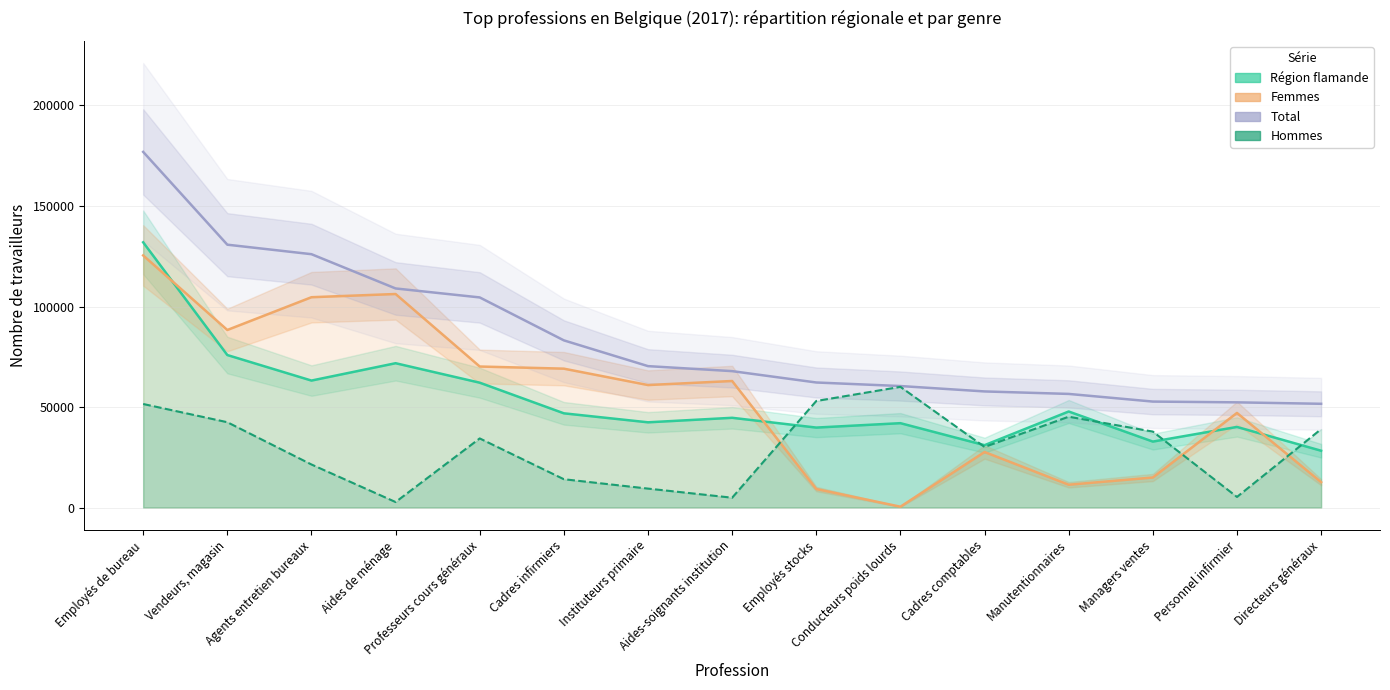

The Hommes series shows 34375 at Professeurs cours généraux. True or false?

True